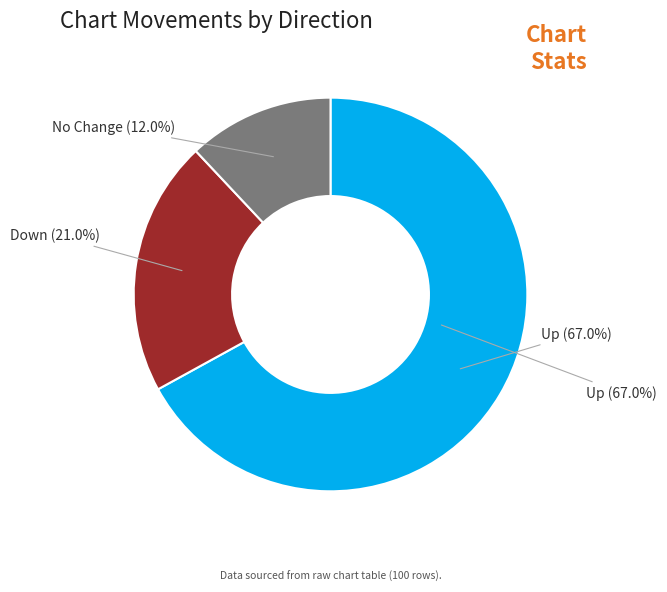

What percentage is the up slice, to the nearest percent?

67%